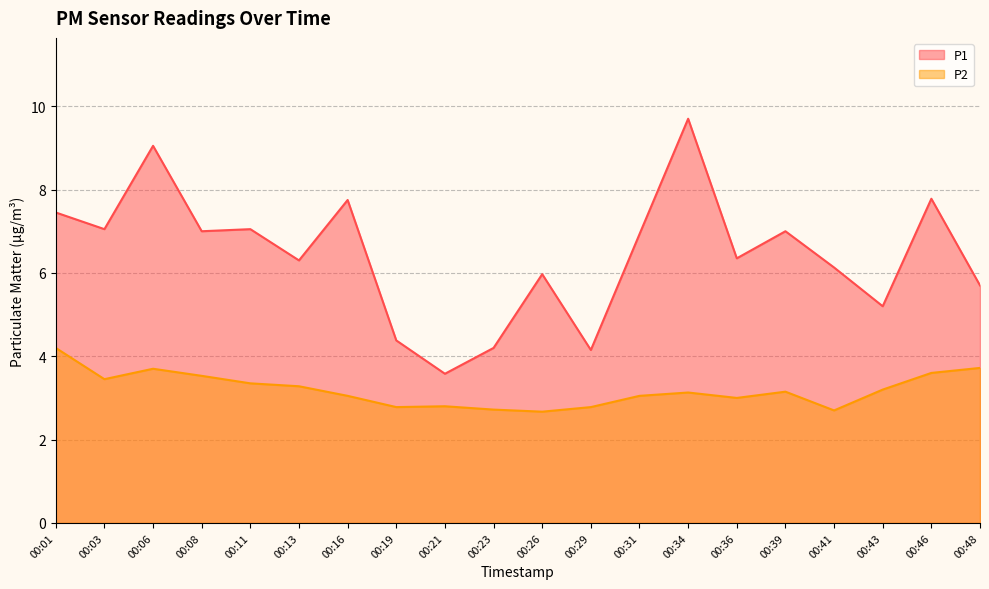

List the series in order of their overall mean, highest first.

P1, P2